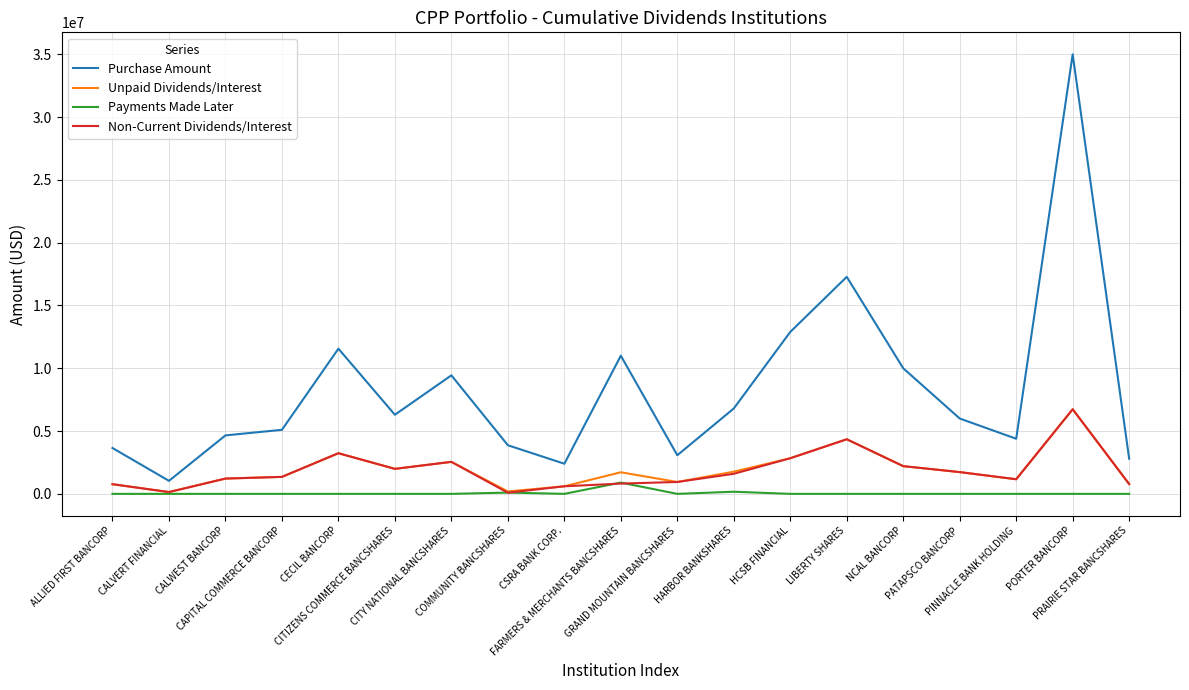

What is the maximum value for Payments Made Later?

899250.0